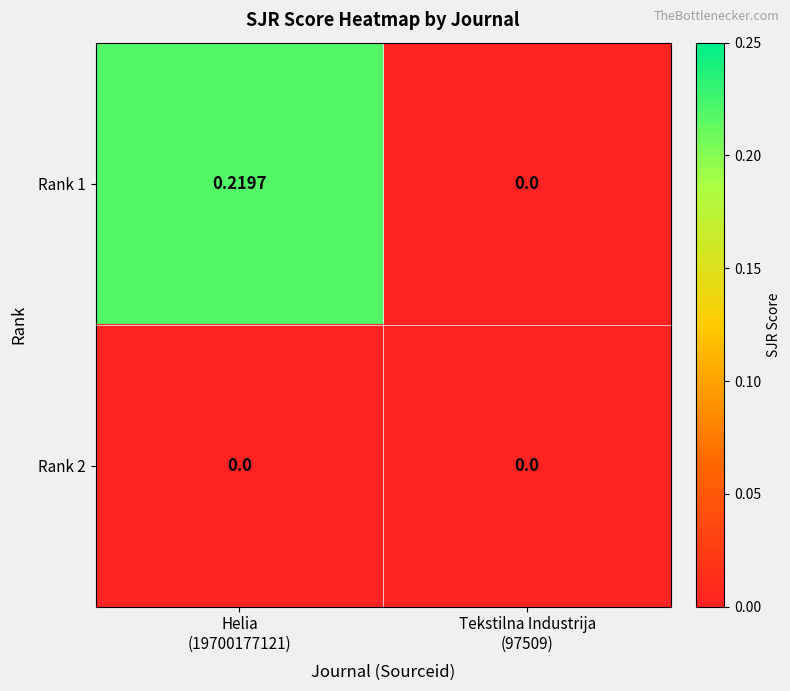

How many distinct data groups are displayed?

2